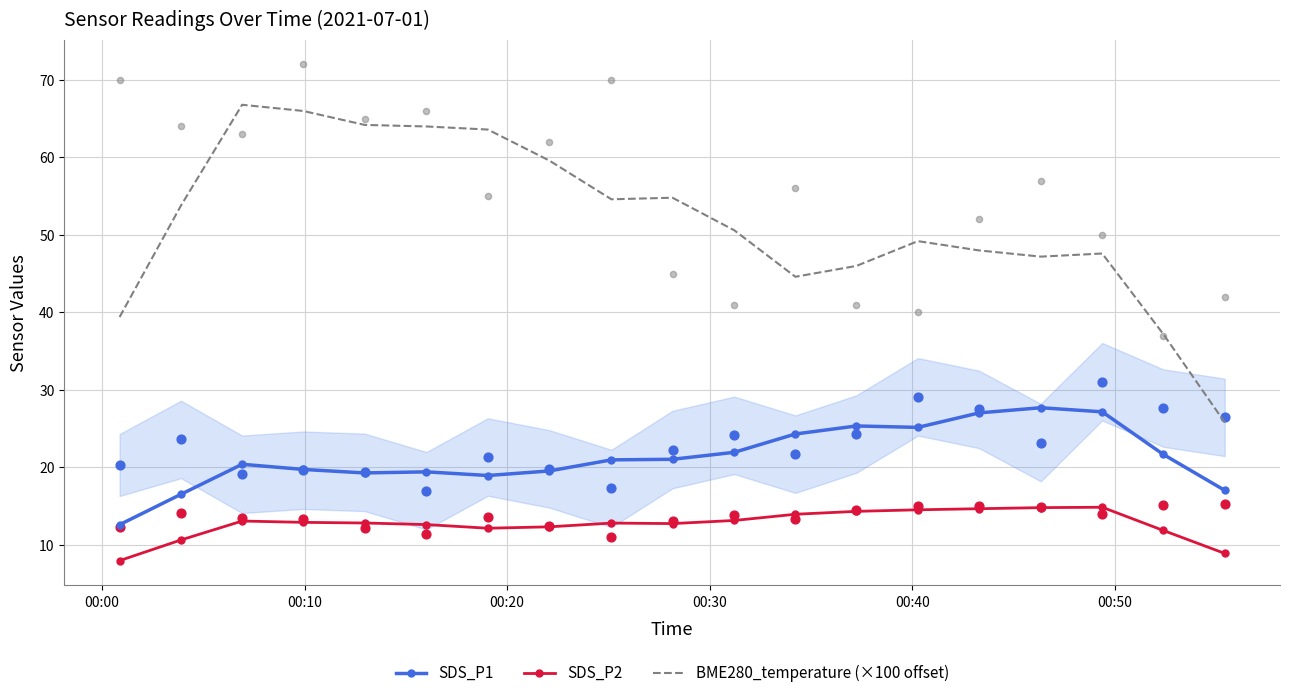

What is the maximum value for BME280_temperature (×100 offset)?

66.8